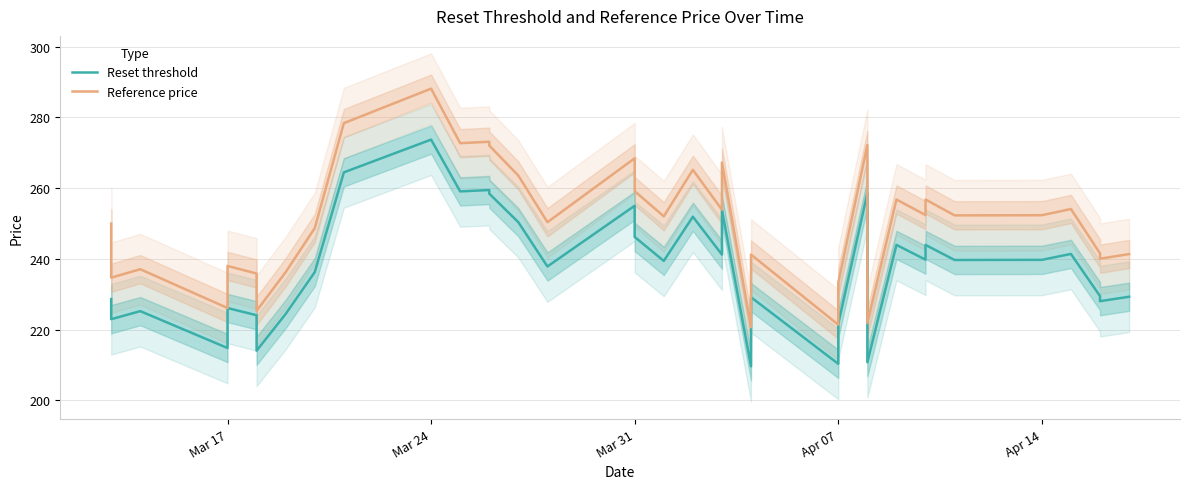

The value of Reference price at 27 is 481.4. True or false?

False